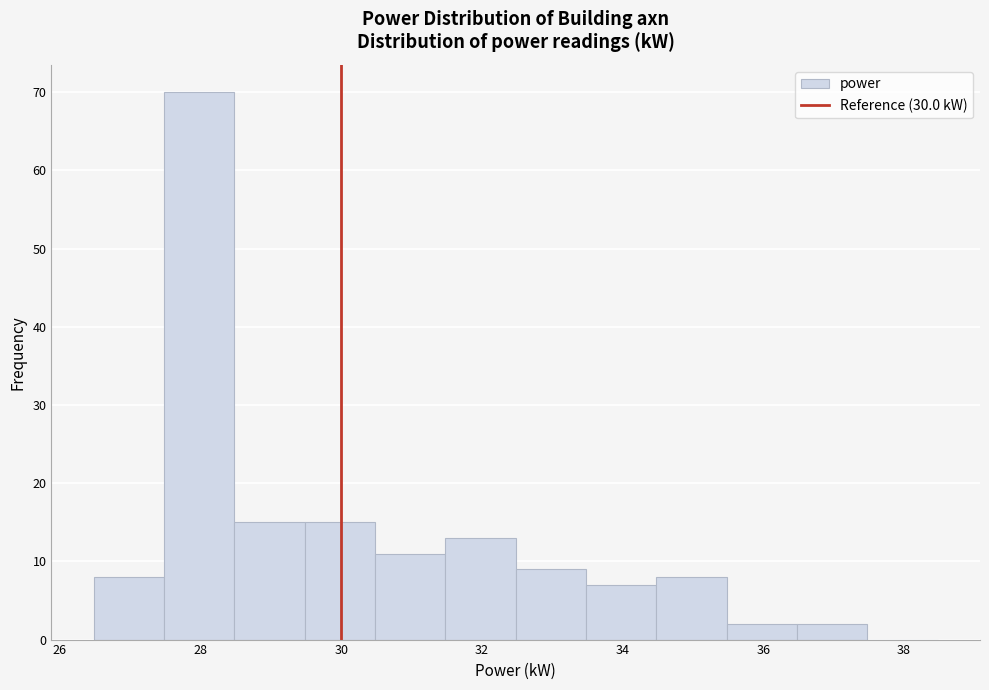

Reading left to right, transcribe this chart: for each bar, give the range it covers on the x-axis and its height. Neither the bar edges nor the heights are printed on the chart, so give them approximately, as read against the axes.

26.48 to 27.48: 8
27.48 to 28.48: 70
28.48 to 29.48: 15
29.48 to 30.48: 15
30.48 to 31.48: 11
31.48 to 32.48: 13
32.48 to 33.48: 9
33.48 to 34.48: 7
34.48 to 35.48: 8
35.48 to 36.48: 2
36.48 to 37.48: 2
37.48 to 38.48: 0